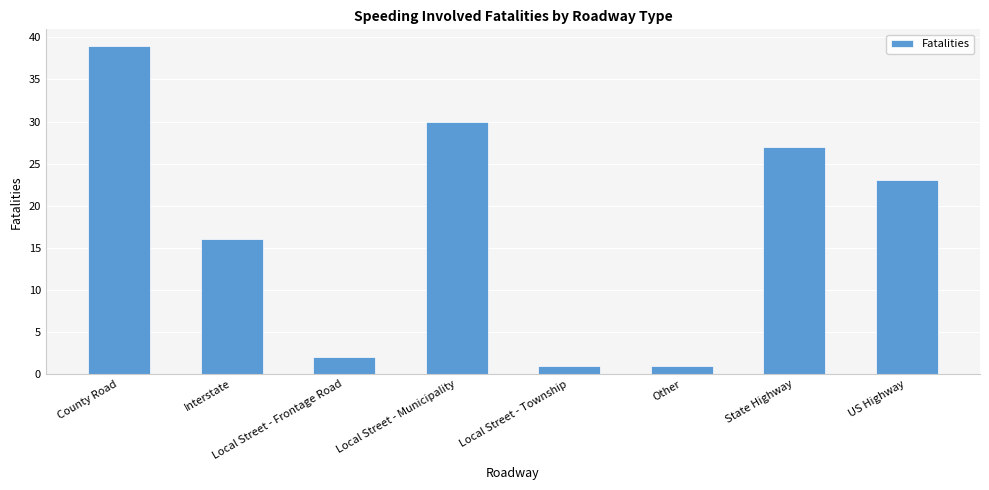

What is the change in value from Local Street - Frontage Road to Local Street - Municipality?

+28